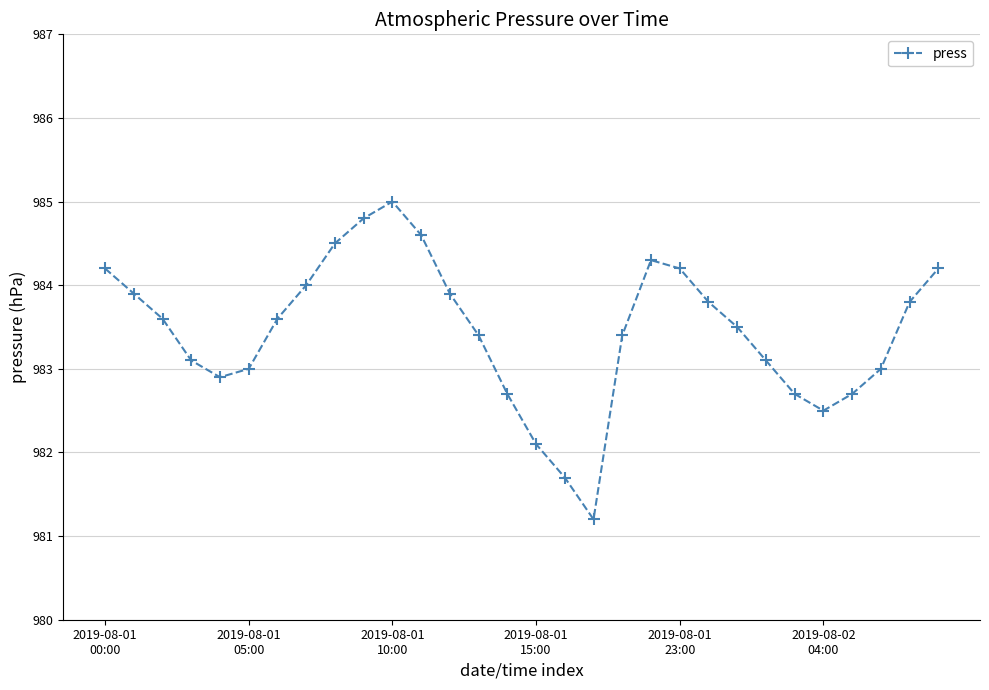

What is the difference between the second highest and second lowest values?

3.1